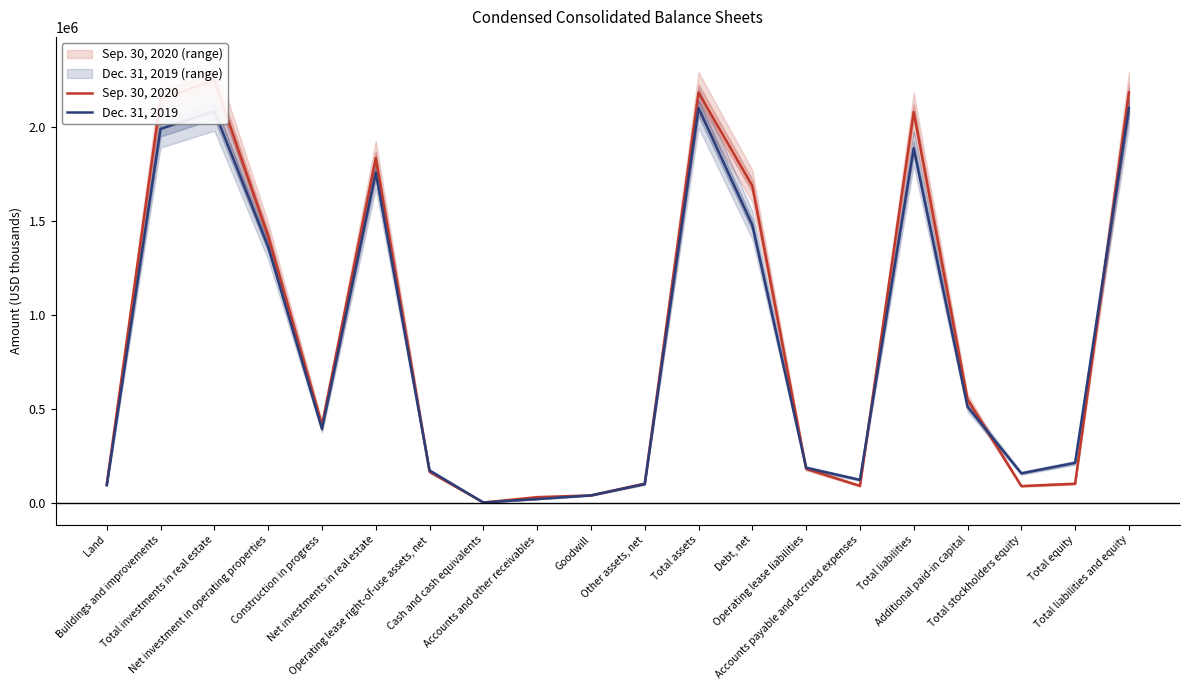

Where is the first local minimum for Sep. 30, 2020?

Construction in progress